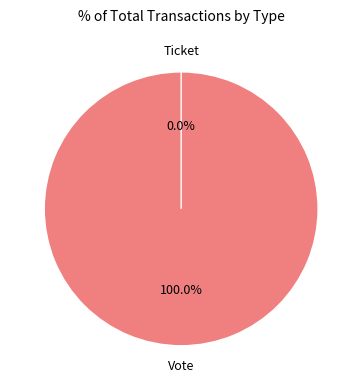

What percentage is the Vote slice, to the nearest percent?

100%